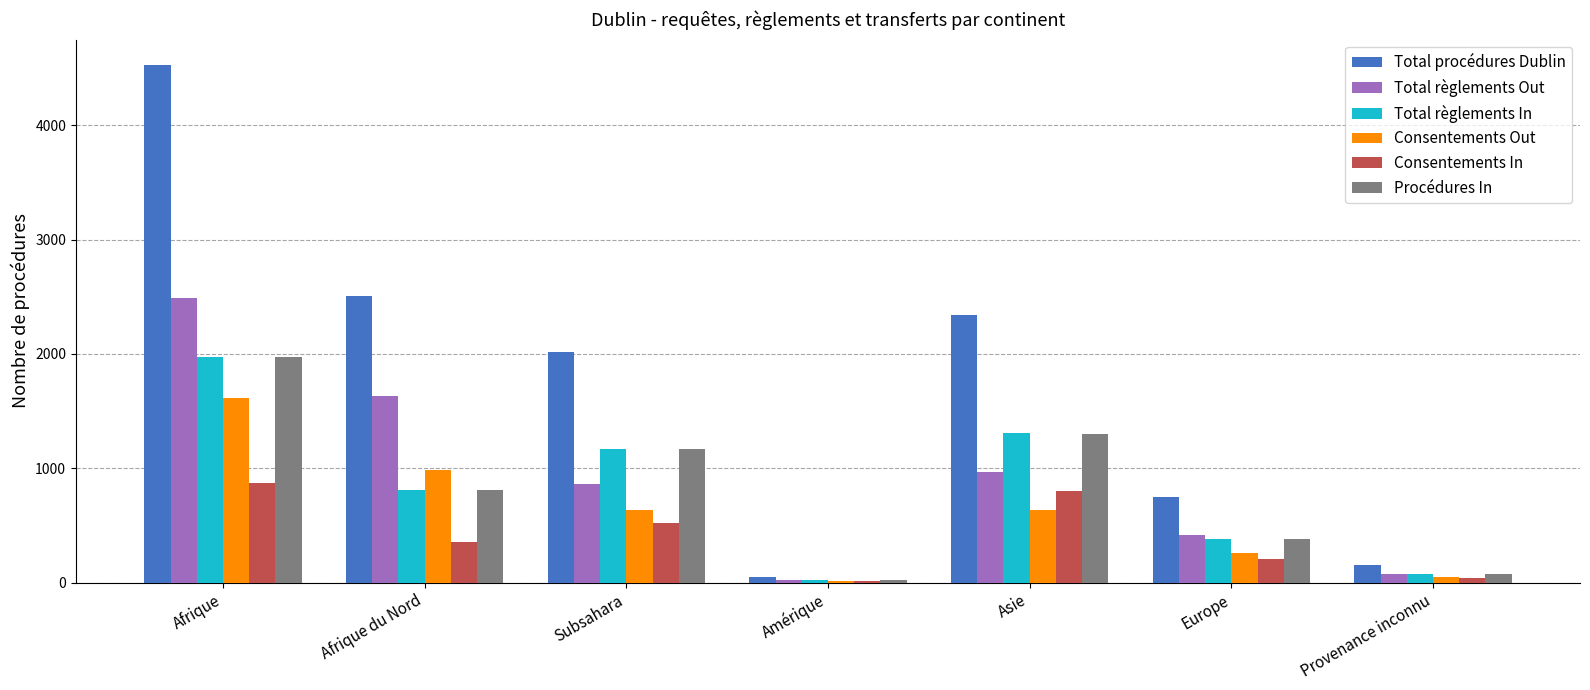

At which label does Consentements Out reach its peak?

Afrique